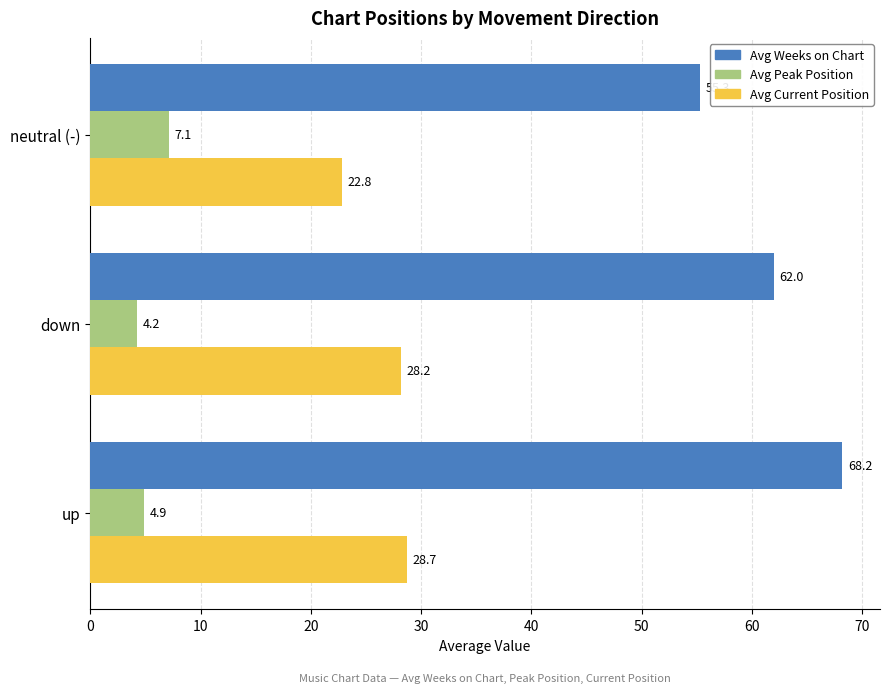

Rank the categories by Avg Current Position value from lowest to highest.

neutral (-), down, up